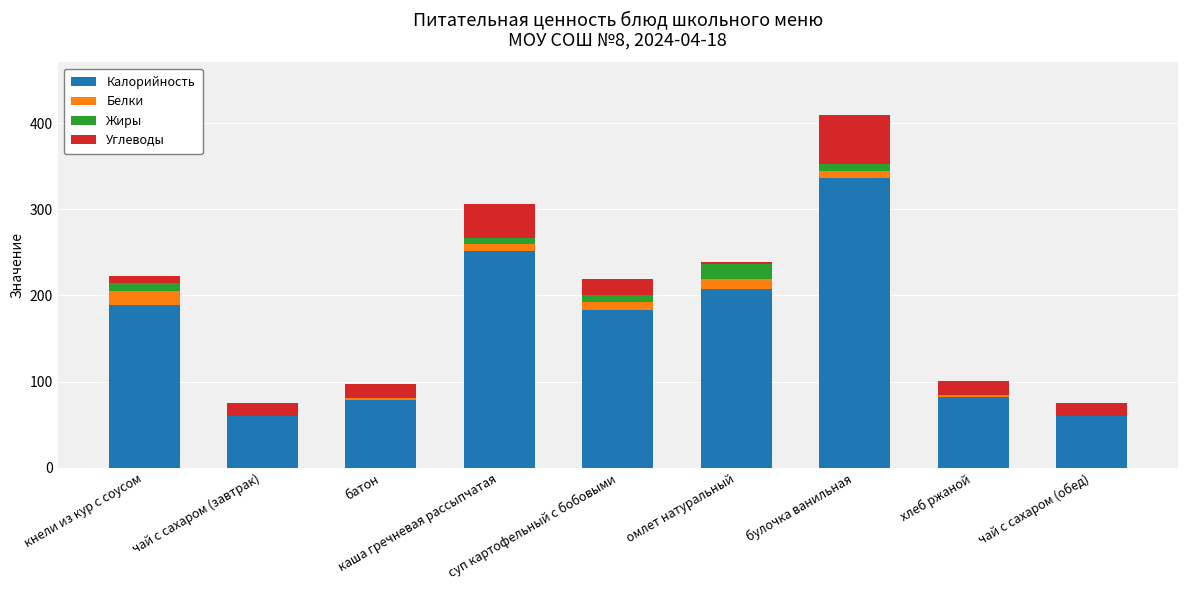

What is the highest value of the Калорийность series?

336.0